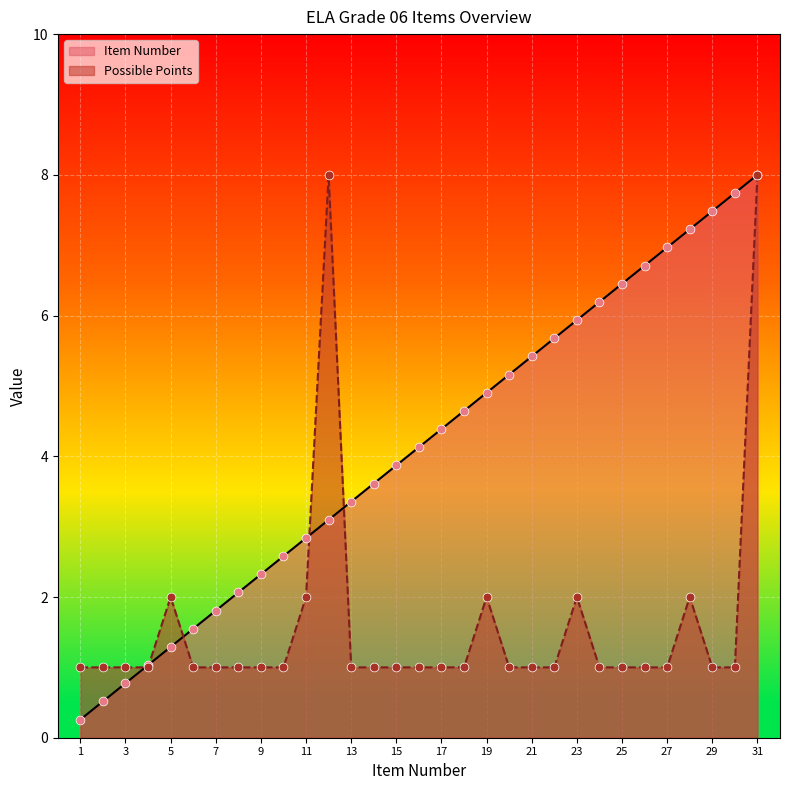

What are all the series names shown in the legend?

Item Number, Possible Points